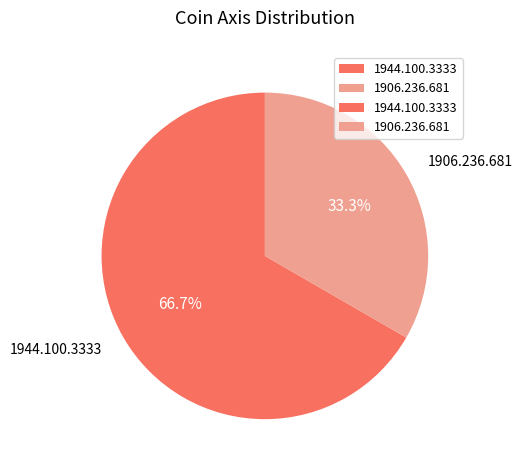

To the nearest percent, what is the difference between the 1906.236.681 and 1944.100.3333 slice percentages?

33%